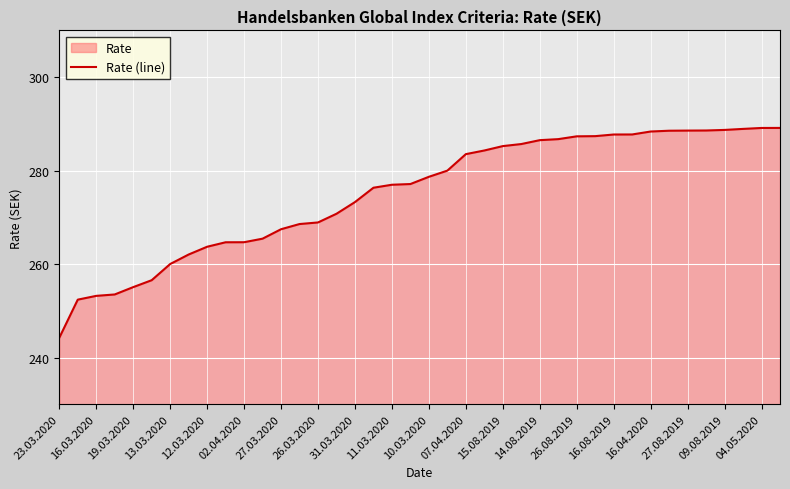

What is the difference between the maximum and minimum values?

44.9